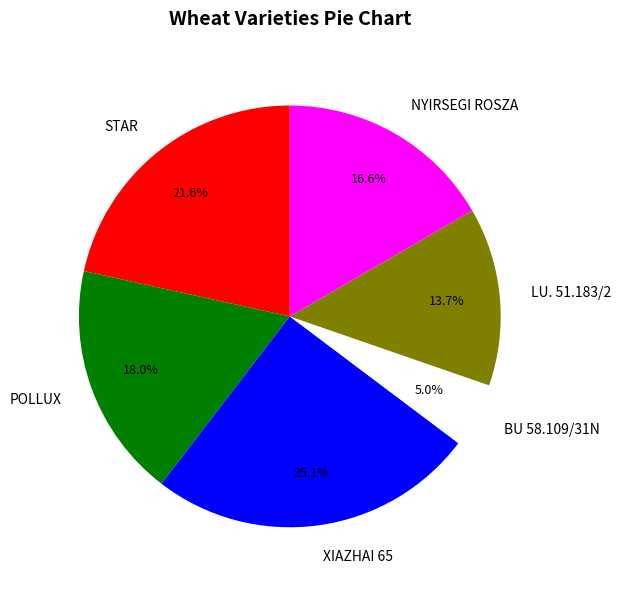

What percentage is NOT represented by NYIRSEGI ROSZA?

83.4%